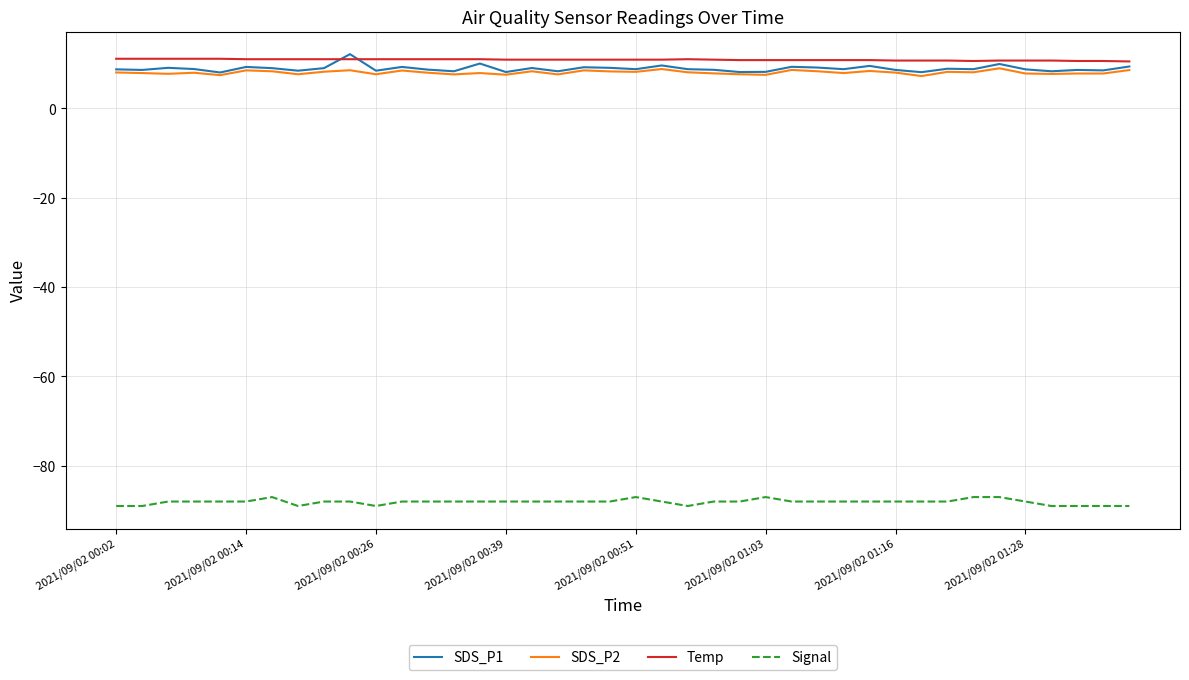

What is the greatest value displayed?

12.1